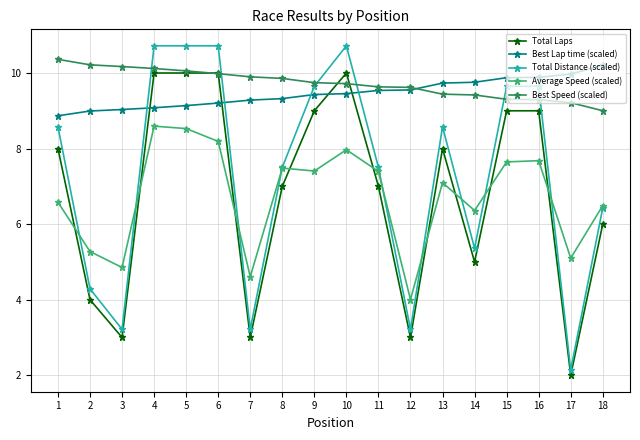

What is the total value across all series at 7?

30.0